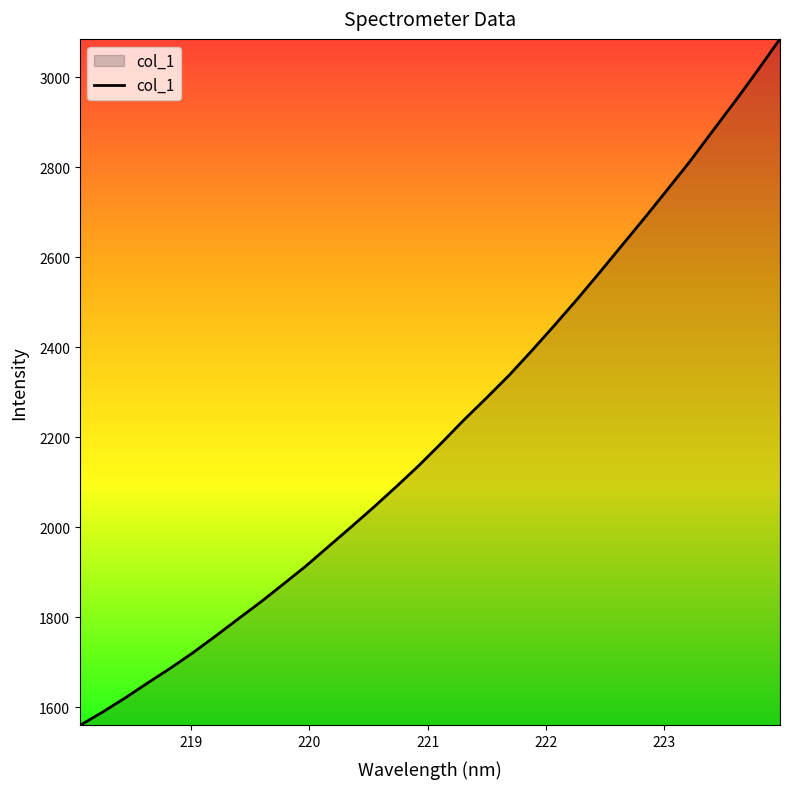

What is the minimum value shown in the chart?

1559.9